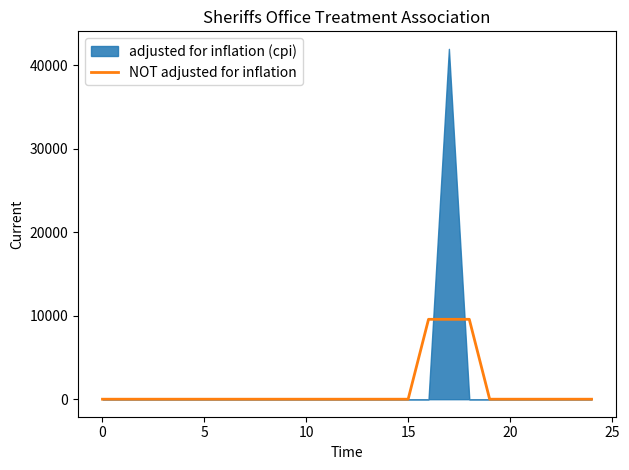

The chart shows a value of 0.0 at 15. True or false?

True